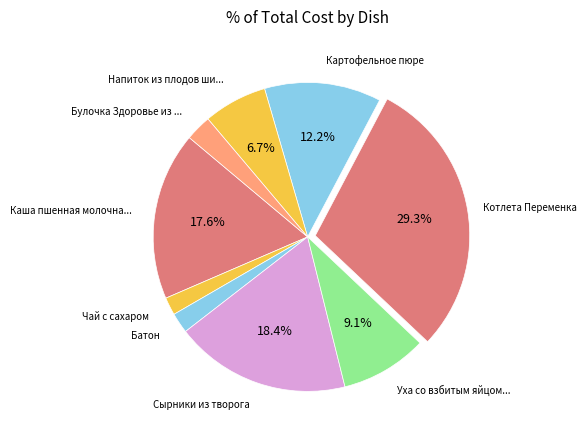

Is there a majority slice in this chart?

No